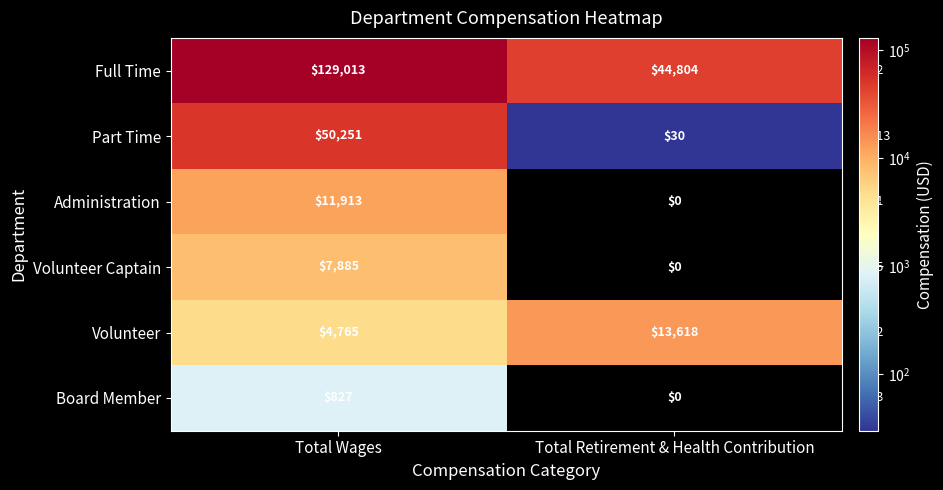

At how many categories does at least one series exceed 70508?

1